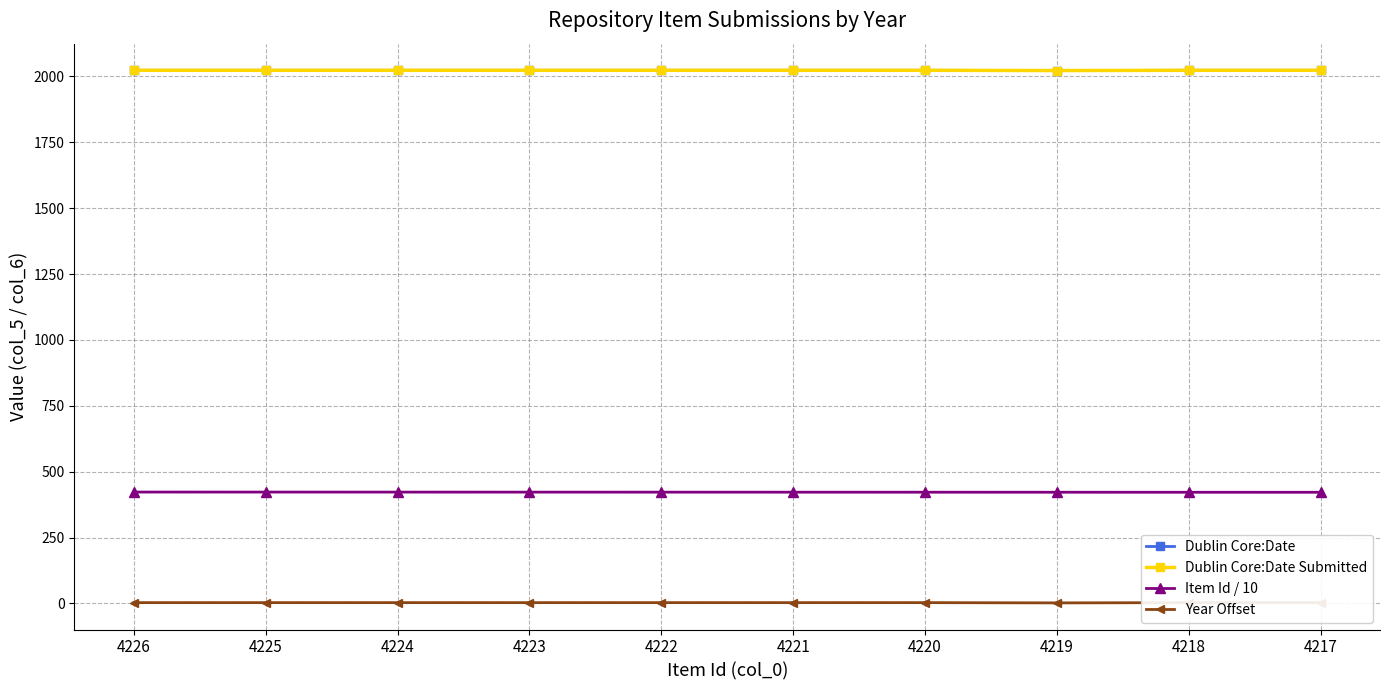

What is the total value across all series at 4225?

4471.5